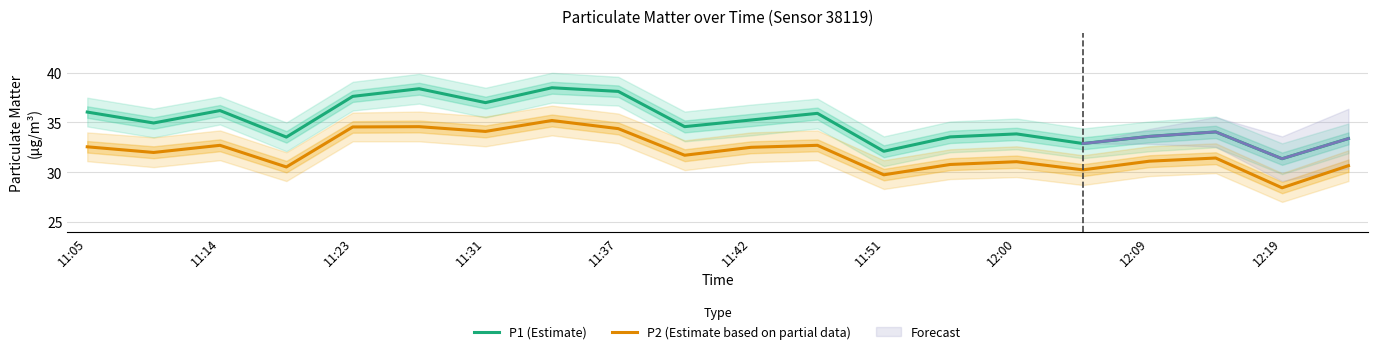

Read the P1 (Estimate) value at 12:00.

33.9